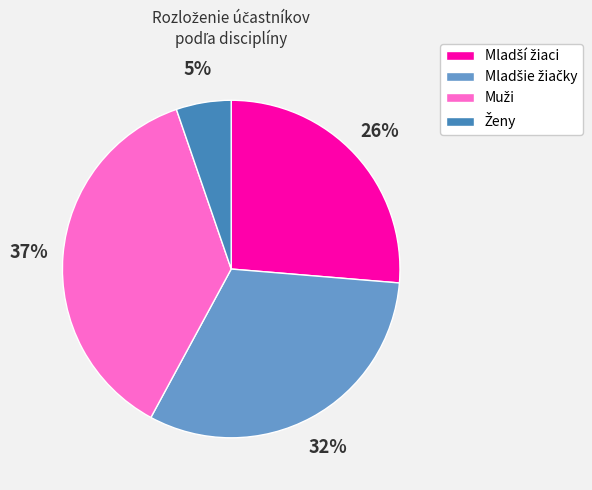

Is there any slice that represents more than half of the pie?

No